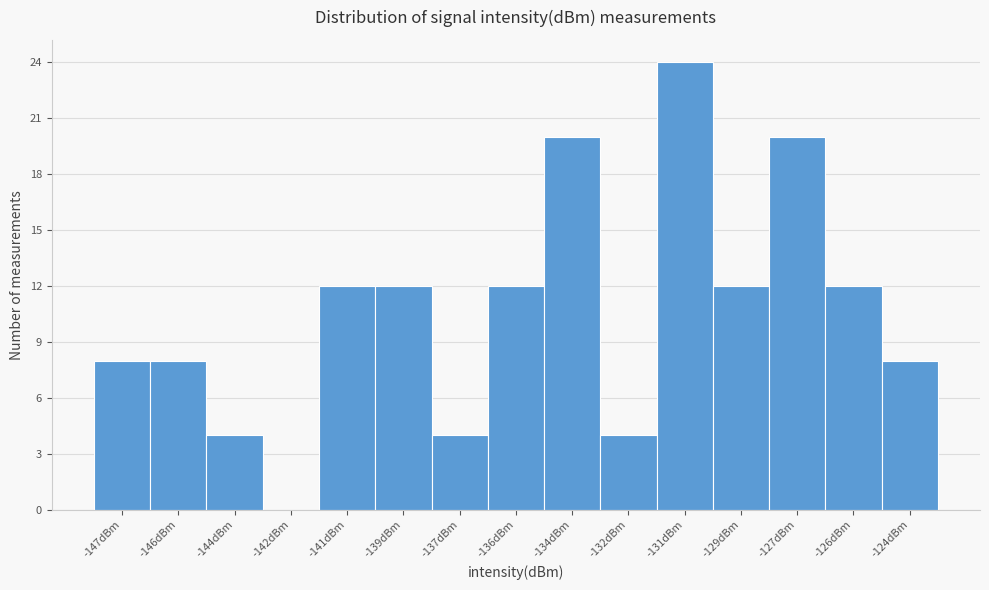

Reading left to right, list all the values displayed in this chart.

-147dBm=8	-146dBm=8	-144dBm=4	-142dBm=0	-141dBm=12	-139dBm=12	-137dBm=4	-136dBm=12	-134dBm=20	-132dBm=4	-131dBm=24	-129dBm=12	-127dBm=20	-126dBm=12	-124dBm=8